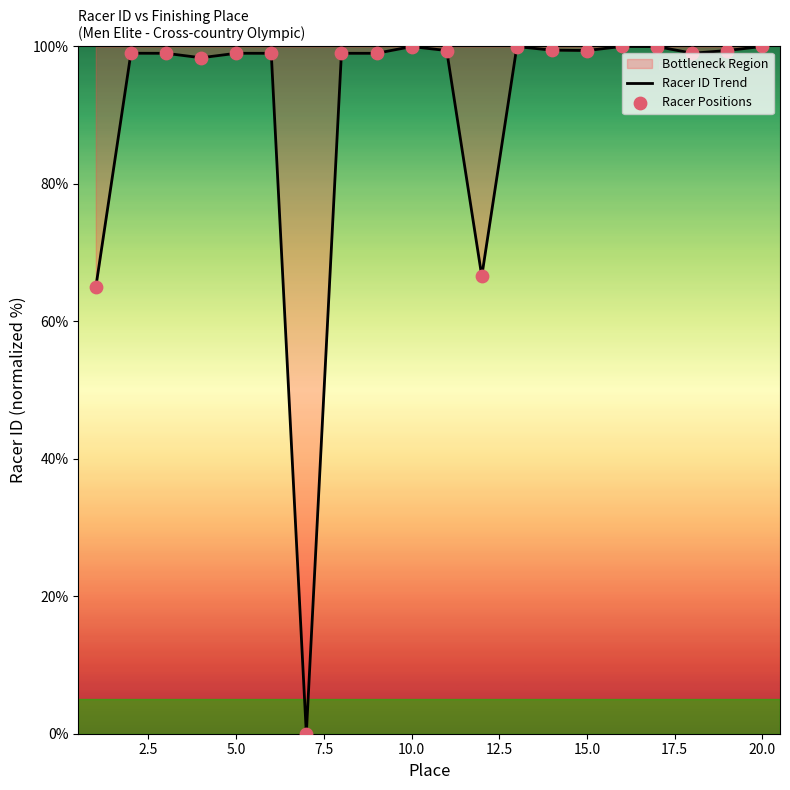

At how many categories does at least one series exceed 50?

19